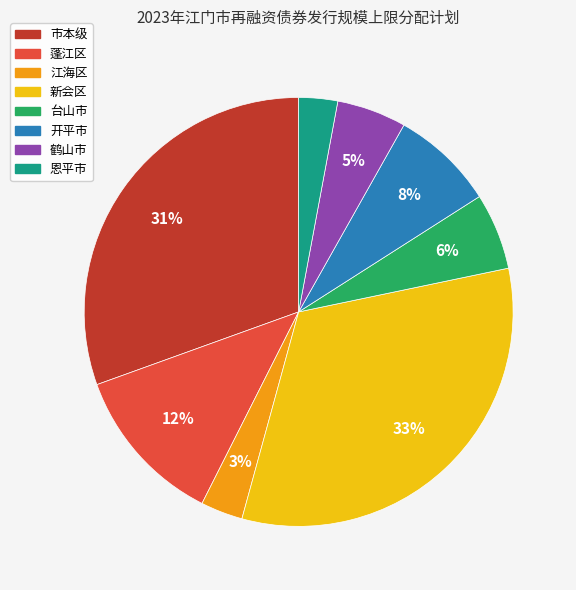

Do 台山市 and 江海区 together represent more than half of the pie?

No